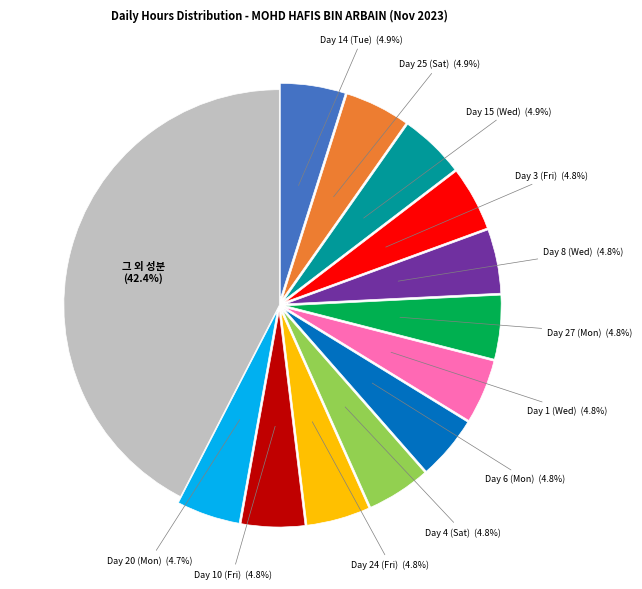

Is there a majority slice in this chart?

No